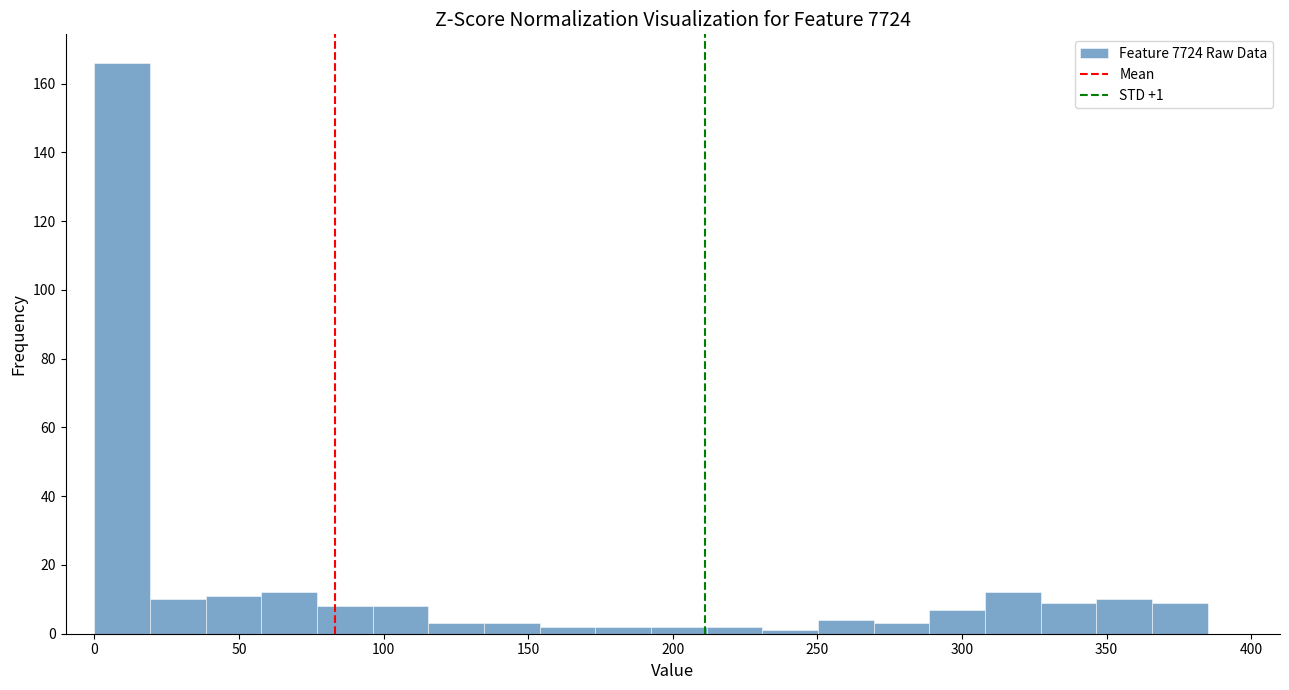

Around what value on the x-axis is the tallest bar? Give the approximate position of its centre, as read against the axis.

10